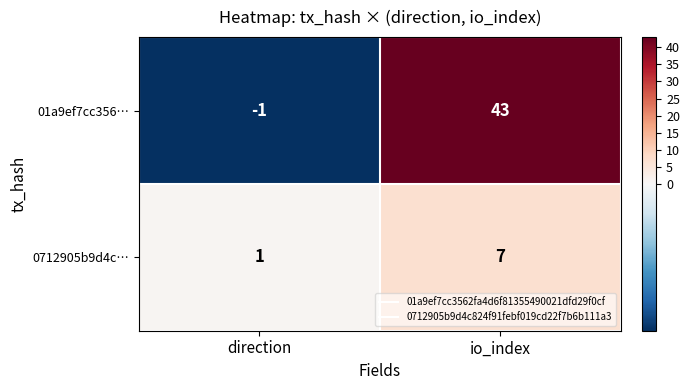

Which category has the lowest value across all series?

direction